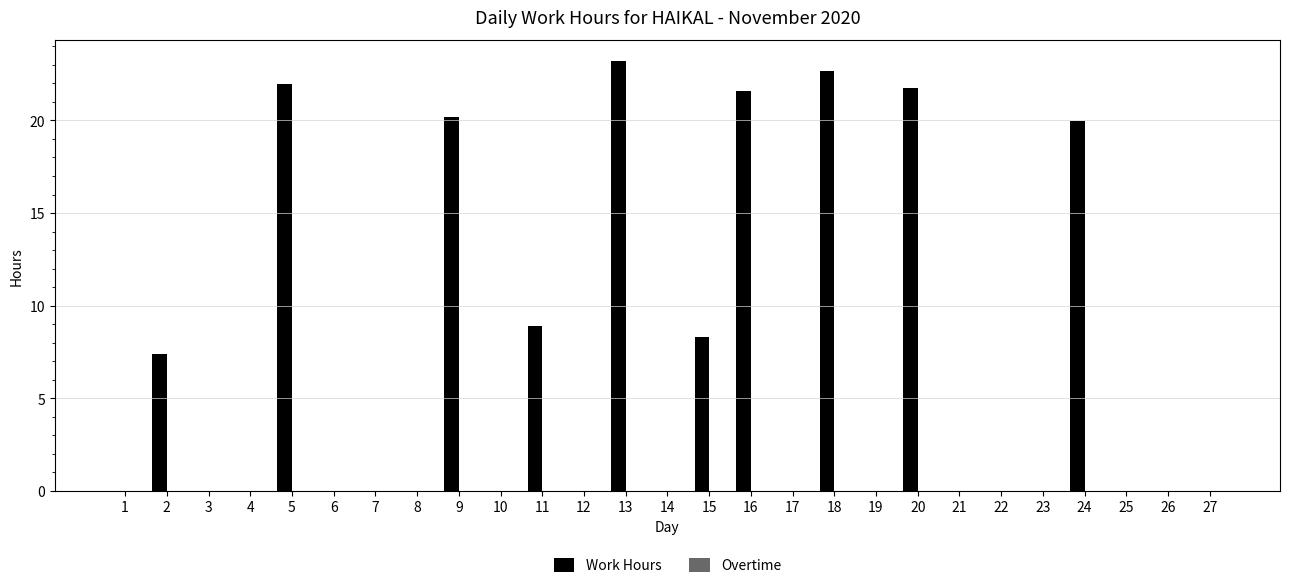

What is the change in value from 13 to 18?

-0.5